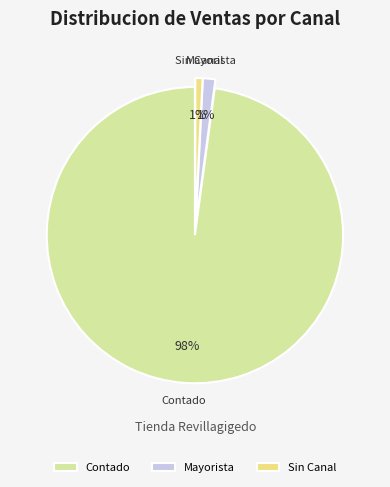

Which slice is the largest?

Contado